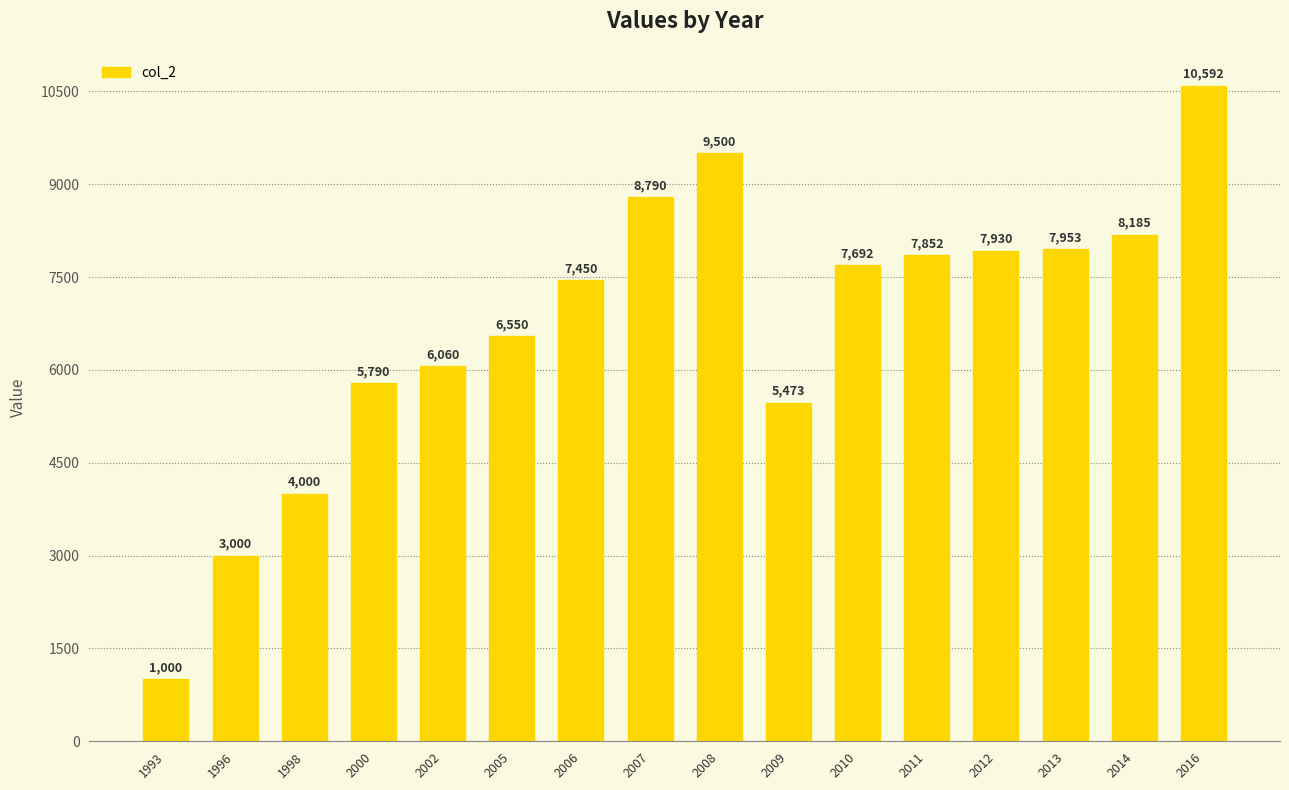

The chart shows a value of 6550 at 2005. True or false?

True